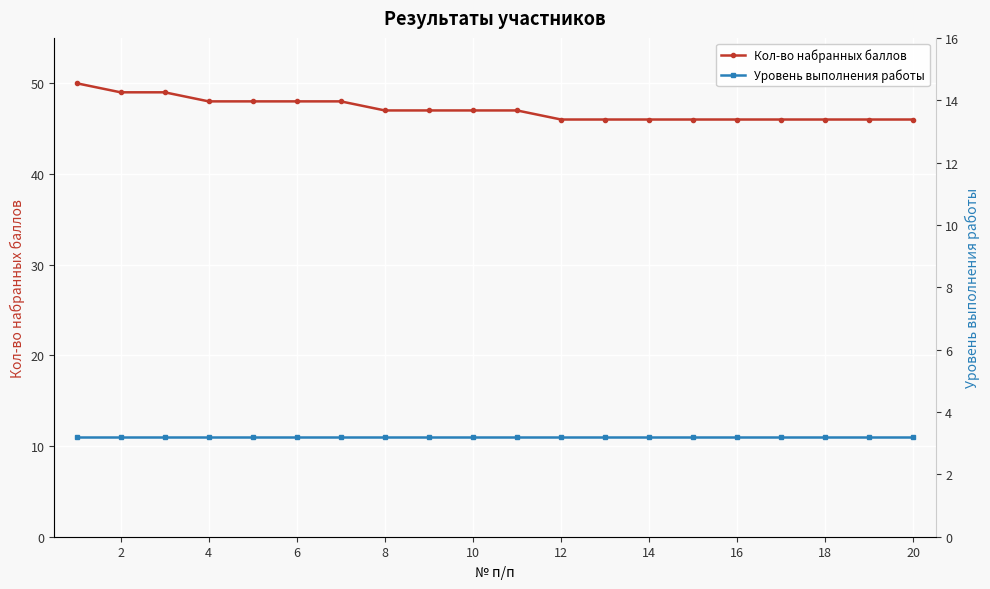

What is the smallest value displayed?

11